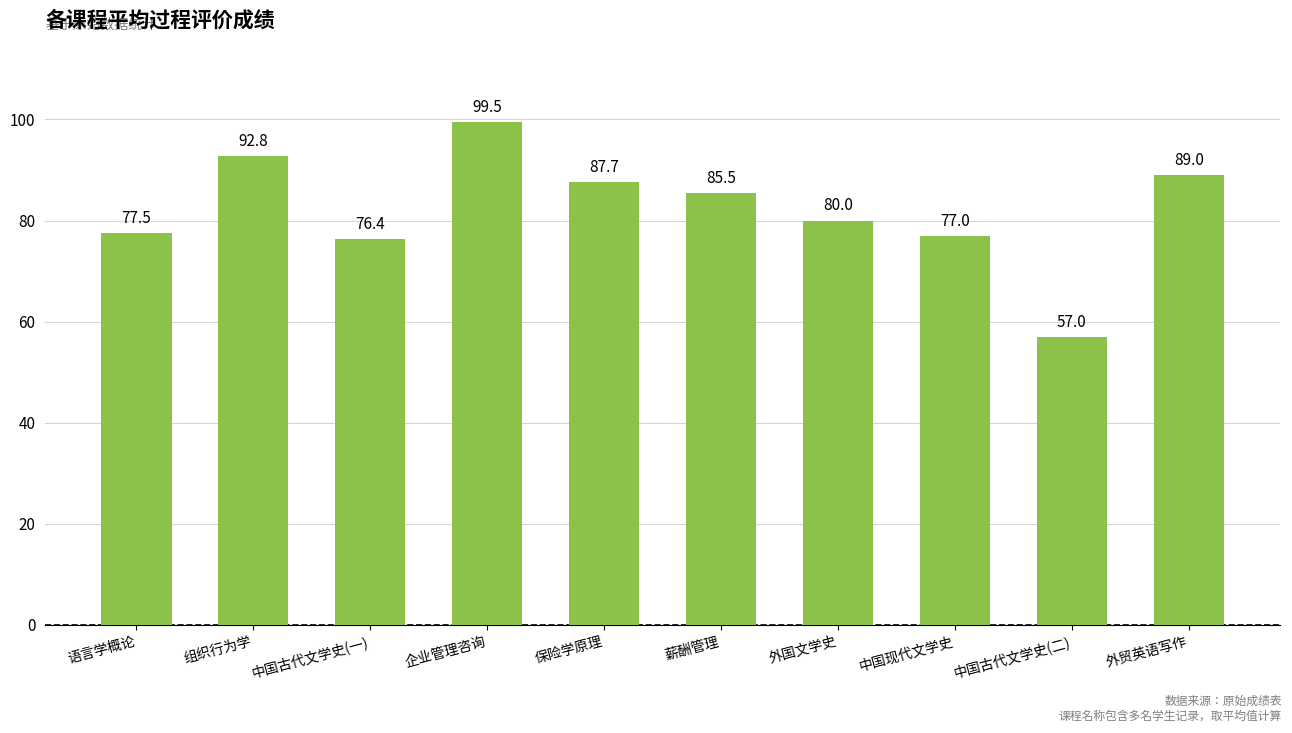

Read the value at 组织行为学.

92.8